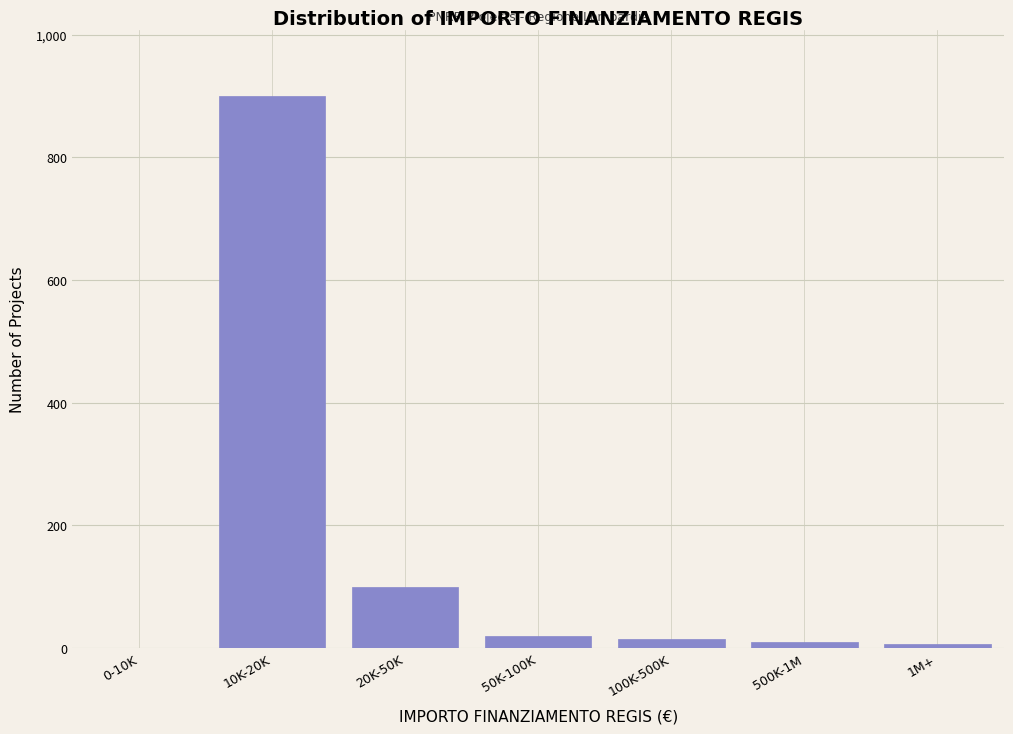

What is the maximum value shown in the chart?

900